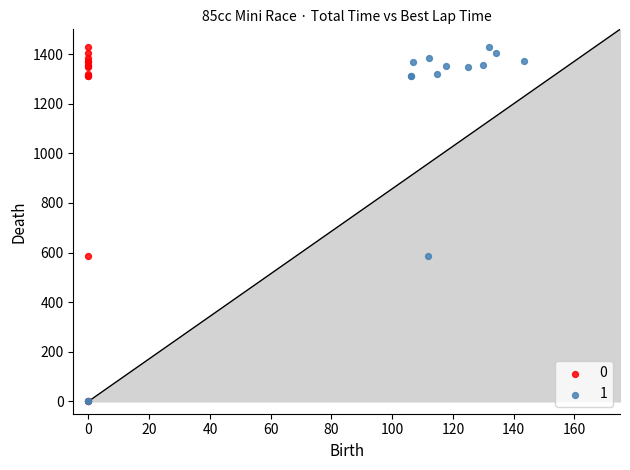

What are all the series names shown in the legend?

0, 1